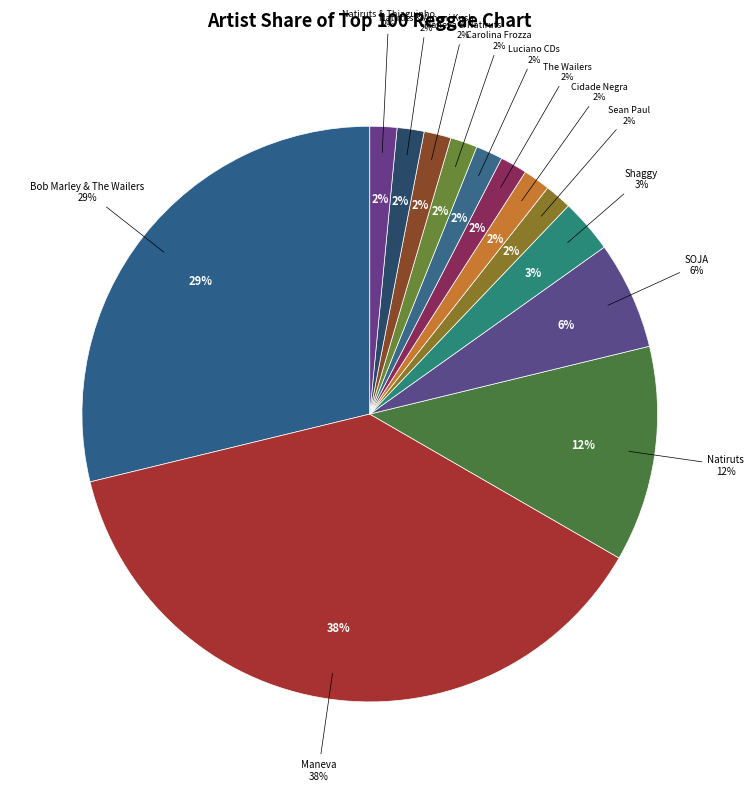

To the nearest percent, what portion does Natiruts & Amani Kush represent?

2%